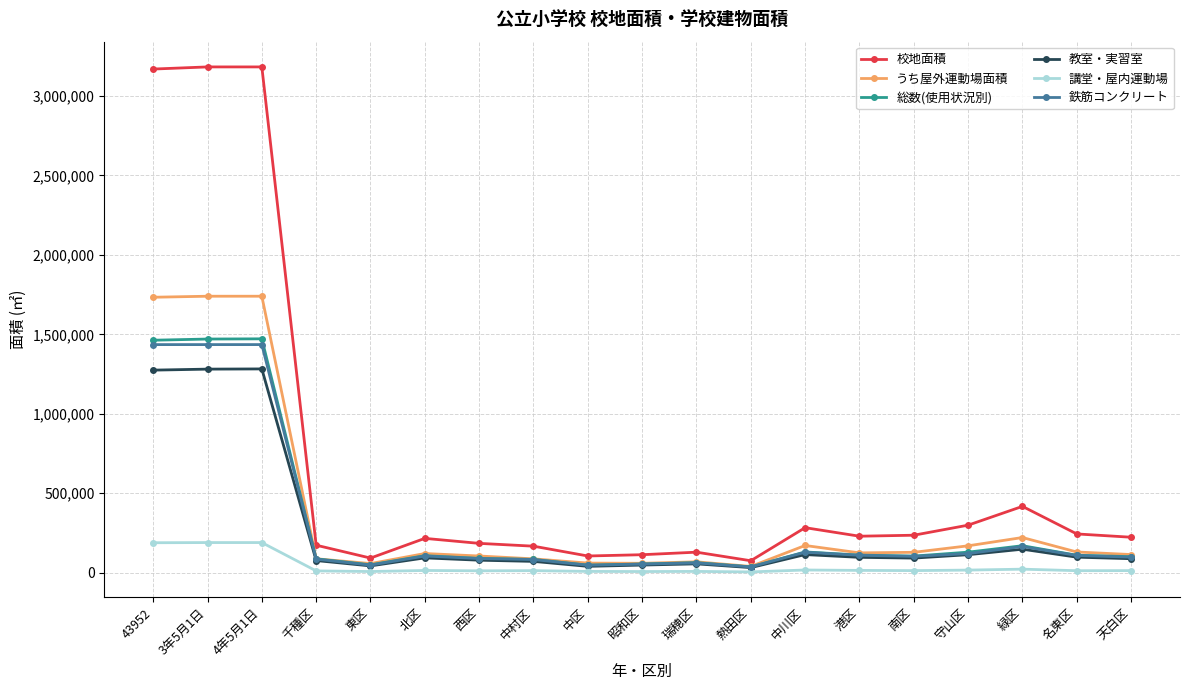

What are all the series names shown in the legend?

校地面積, うち屋外運動場面積, 総数(使用状況別), 教室・実習室, 講堂・屋内運動場, 鉄筋コンクリート